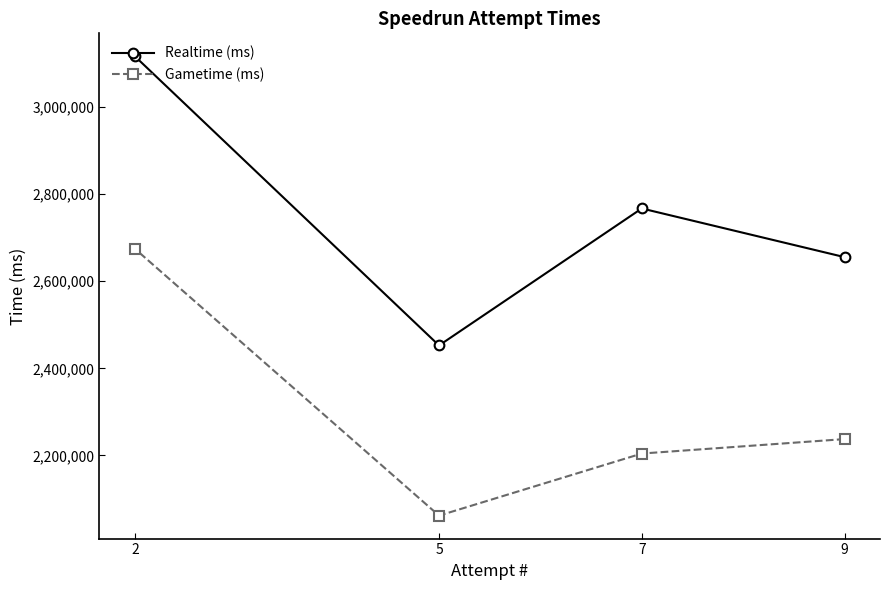

Which category has the lowest value across all series?

5